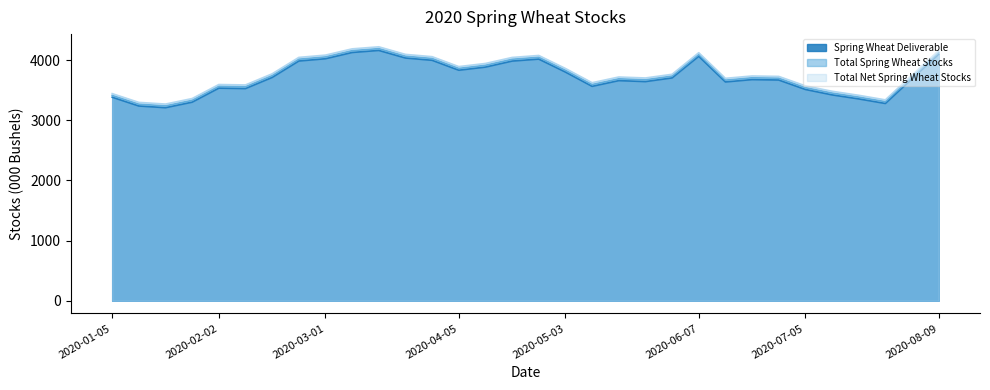

True or false: Total Net Spring Wheat Stocks has a value of 1068 at 2020-01-26.

False